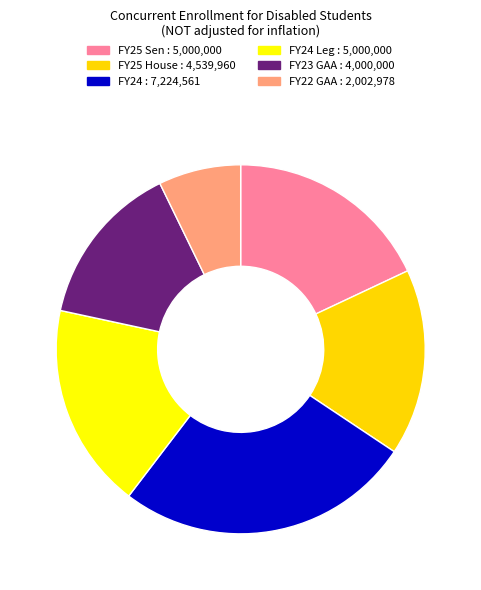

How many slices are in this pie chart?

6